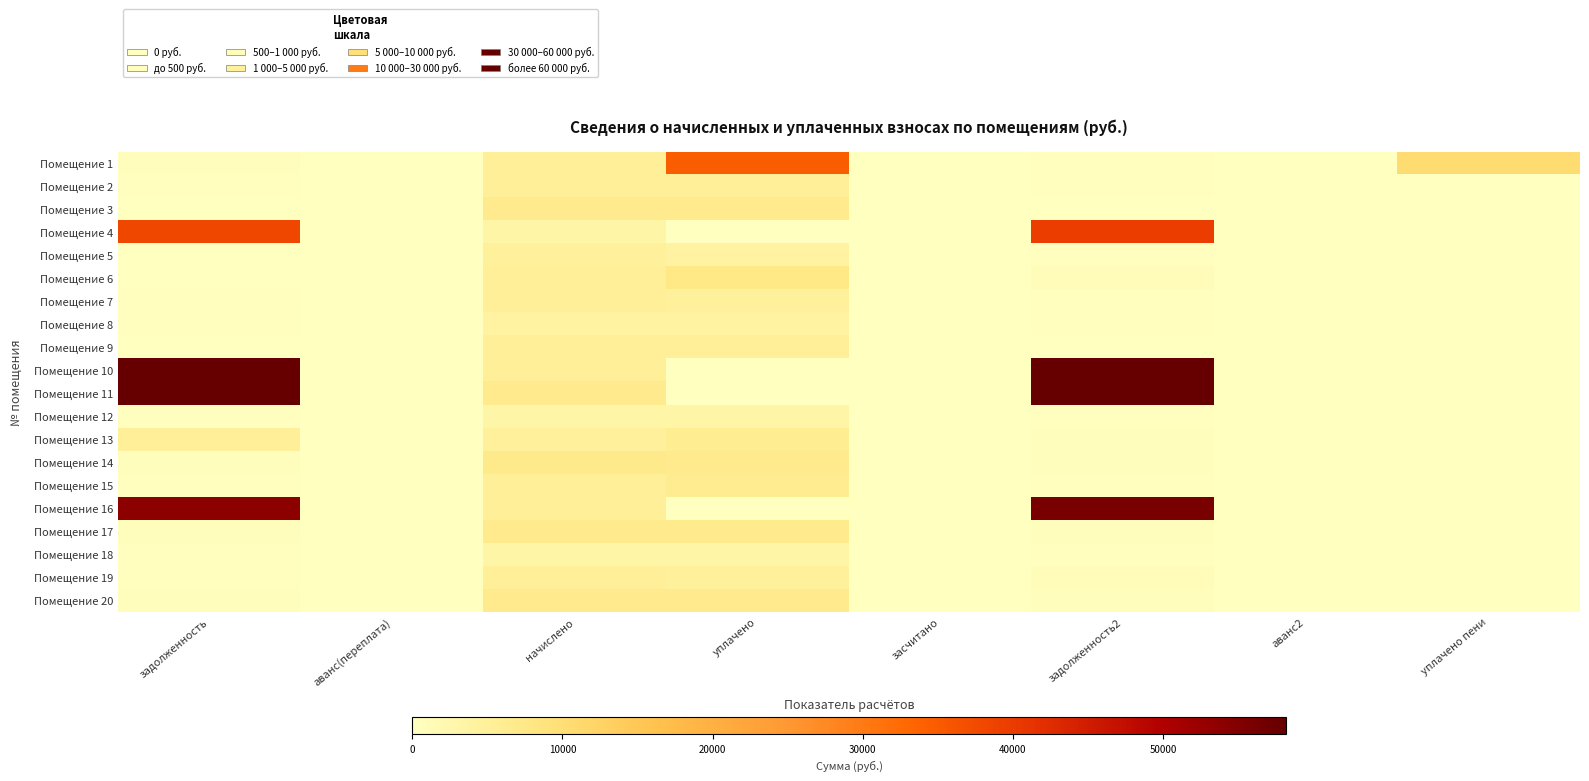

What is the greatest value displayed?

69066.7